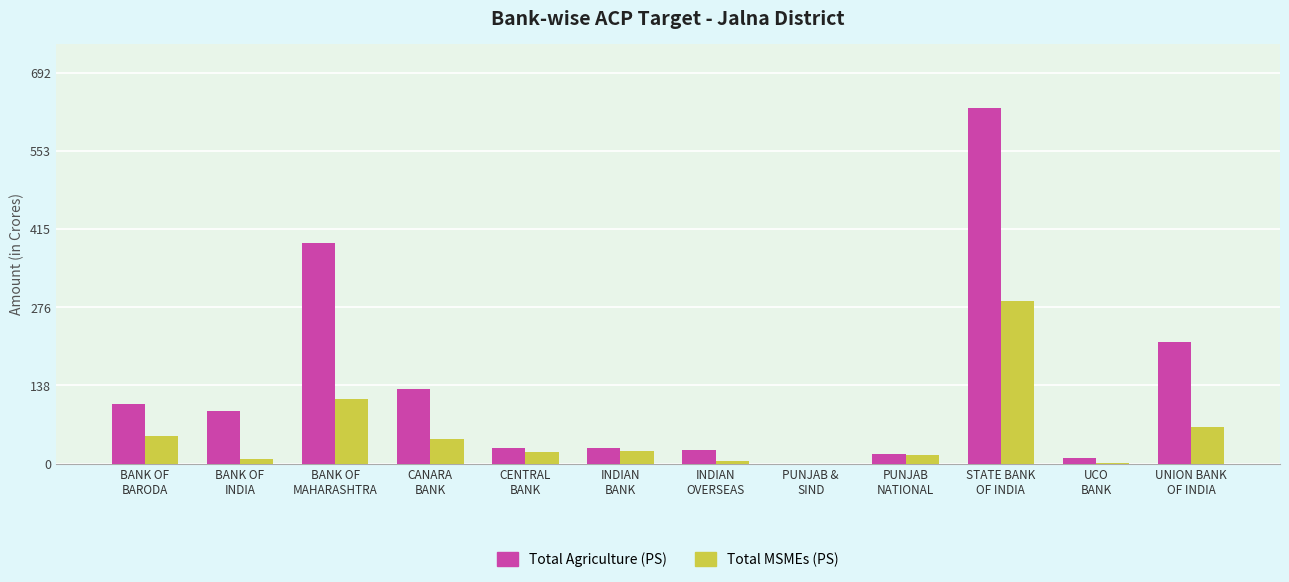

What is the sum of the Total MSMEs (PS) values at CENTRAL
BANK and BANK OF
INDIA?

27.9